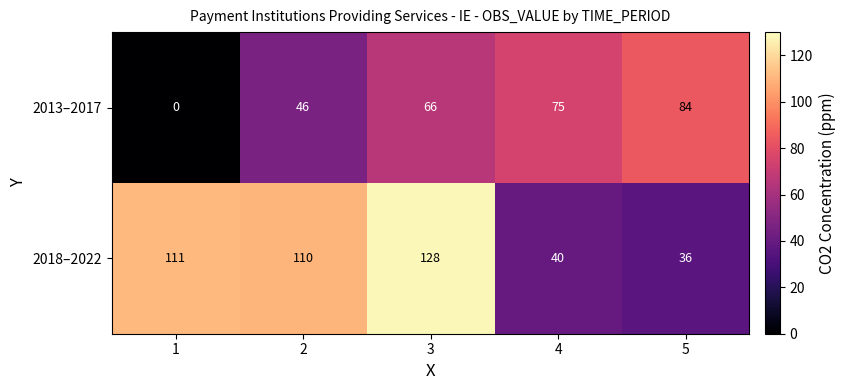

What is the difference between the 2013–2017 values at 5 and 3?

18